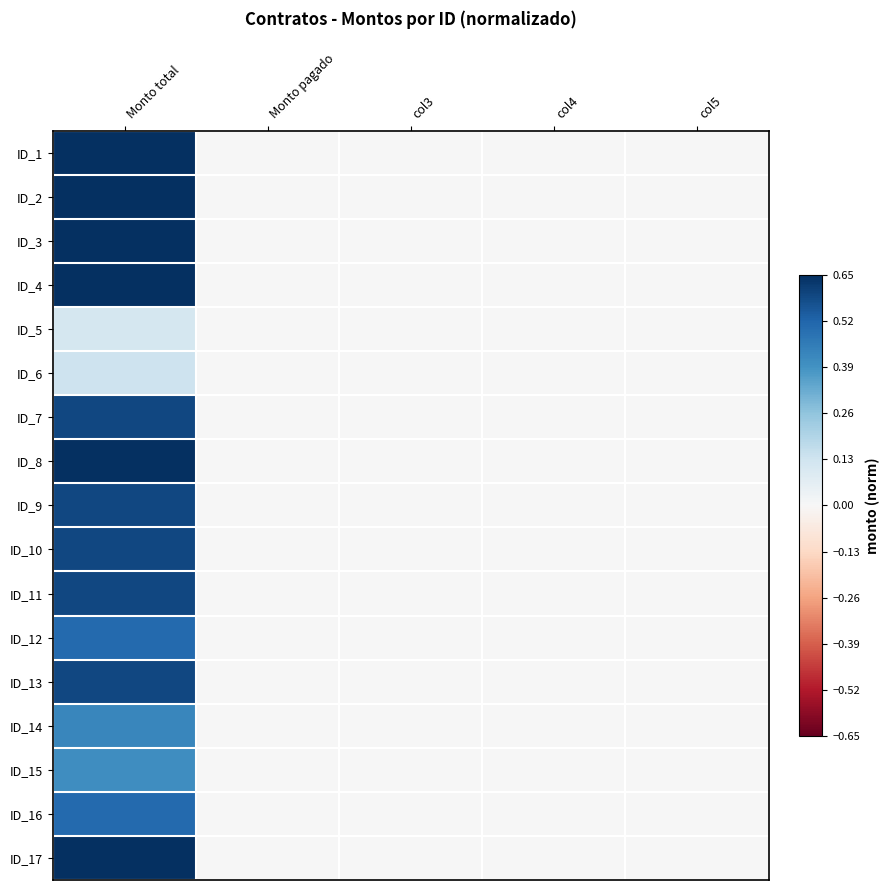

Reading left to right, what are all the values shown in this chart?

ID_1: Monto total=0.8	Monto pagado=0.0	col3=0.0	col4=0.0	col5=0.0
ID_2: Monto total=1.0	Monto pagado=0.0	col3=0.0	col4=0.0	col5=0.0
ID_3: Monto total=1.0	Monto pagado=0.0	col3=0.0	col4=0.0	col5=0.0
ID_4: Monto total=0.9	Monto pagado=0.0	col3=0.0	col4=0.0	col5=0.0
ID_5: Monto total=0.1	Monto pagado=0.0	col3=0.0	col4=0.0	col5=0.0
ID_6: Monto total=0.1	Monto pagado=0.0	col3=0.0	col4=0.0	col5=0.0
ID_7: Monto total=0.6	Monto pagado=0.0	col3=0.0	col4=0.0	col5=0.0
ID_8: Monto total=0.8	Monto pagado=0.0	col3=0.0	col4=0.0	col5=0.0
ID_9: Monto total=0.6	Monto pagado=0.0	col3=0.0	col4=0.0	col5=0.0
ID_10: Monto total=0.6	Monto pagado=0.0	col3=0.0	col4=0.0	col5=0.0
ID_11: Monto total=0.6	Monto pagado=0.0	col3=0.0	col4=0.0	col5=0.0
ID_12: Monto total=0.5	Monto pagado=0.0	col3=0.0	col4=0.0	col5=0.0
ID_13: Monto total=0.6	Monto pagado=0.0	col3=0.0	col4=0.0	col5=0.0
ID_14: Monto total=0.4	Monto pagado=0.0	col3=0.0	col4=0.0	col5=0.0
ID_15: Monto total=0.4	Monto pagado=0.0	col3=0.0	col4=0.0	col5=0.0
ID_16: Monto total=0.5	Monto pagado=0.0	col3=0.0	col4=0.0	col5=0.0
ID_17: Monto total=0.7	Monto pagado=0.0	col3=0.0	col4=0.0	col5=0.0